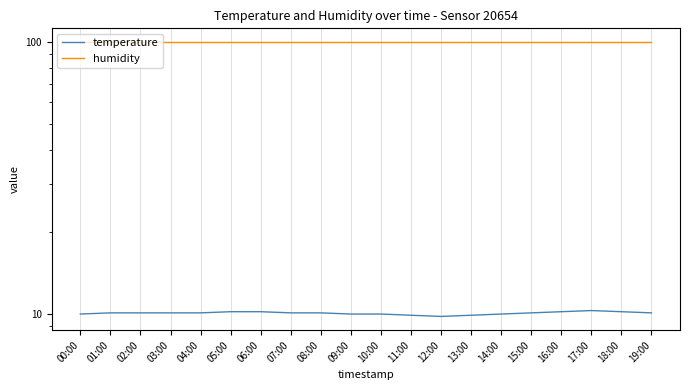

Reading left to right, what are all the values shown in this chart?

temperature: 00:00=10.0	01:00=10.1	02:00=10.1	03:00=10.1	04:00=10.1	05:00=10.2	06:00=10.2	07:00=10.1	08:00=10.1	09:00=10.0	10:00=10.0	11:00=9.9	12:00=9.8	13:00=9.9	14:00=10.0	15:00=10.1	16:00=10.2	17:00=10.3	18:00=10.2	19:00=10.1
humidity: 00:00=99.9	01:00=99.9	02:00=99.9	03:00=99.9	04:00=99.9	05:00=99.9	06:00=99.9	07:00=99.9	08:00=99.9	09:00=99.9	10:00=99.9	11:00=99.9	12:00=99.9	13:00=99.9	14:00=99.9	15:00=99.9	16:00=99.9	17:00=99.9	18:00=99.9	19:00=99.9